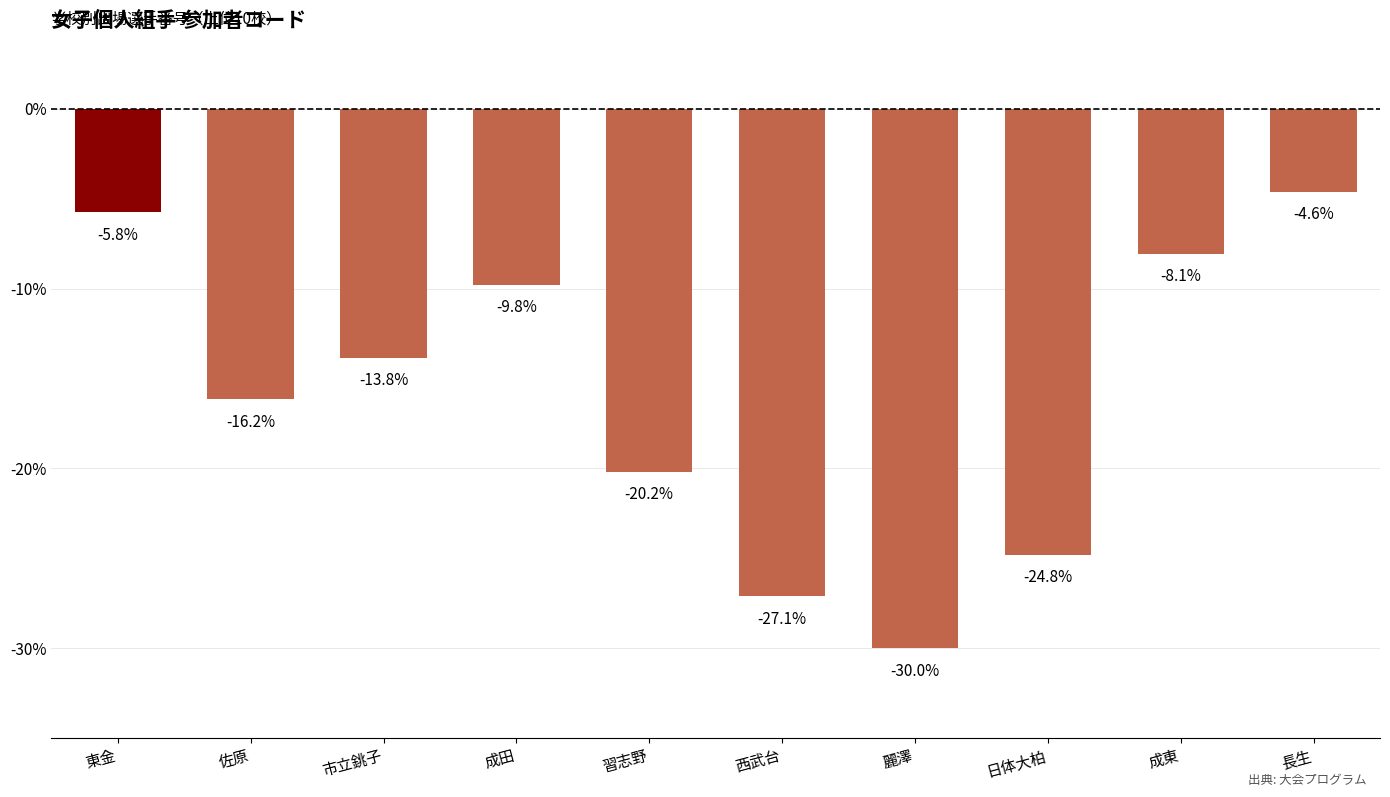

What is the label of the 9th bar from the right?

佐原